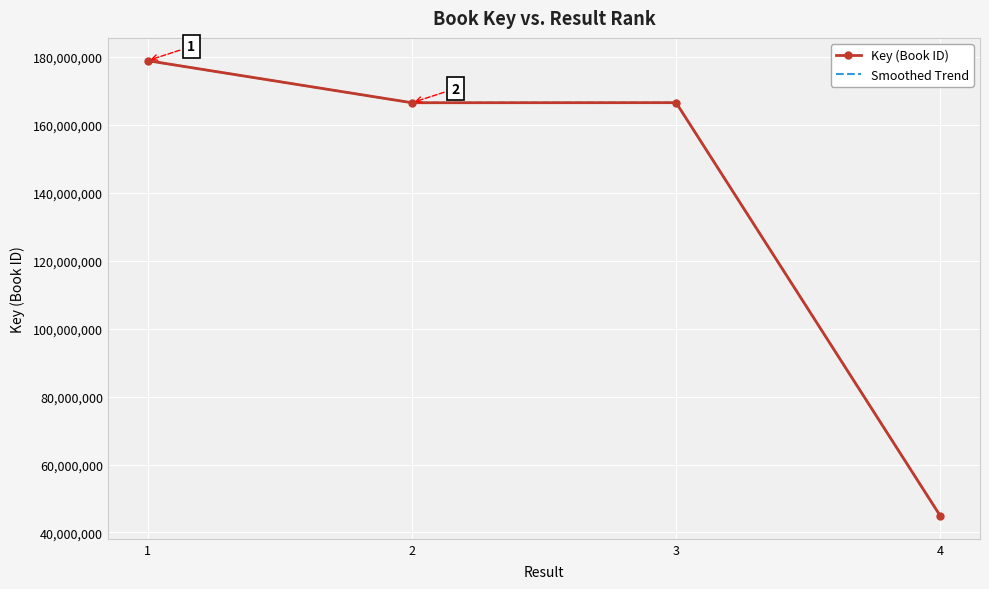

What is the value of the 3rd point from the left?

166553829